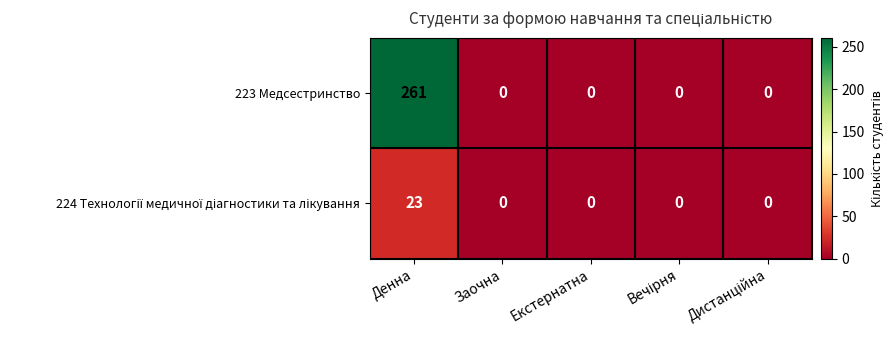

At which category is the sum across all series the highest?

Денна